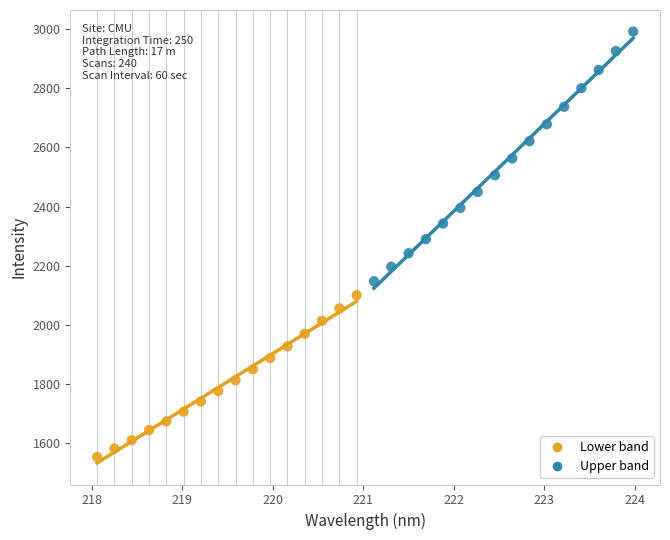

What are all the series names shown in the legend?

Lower band, Upper band